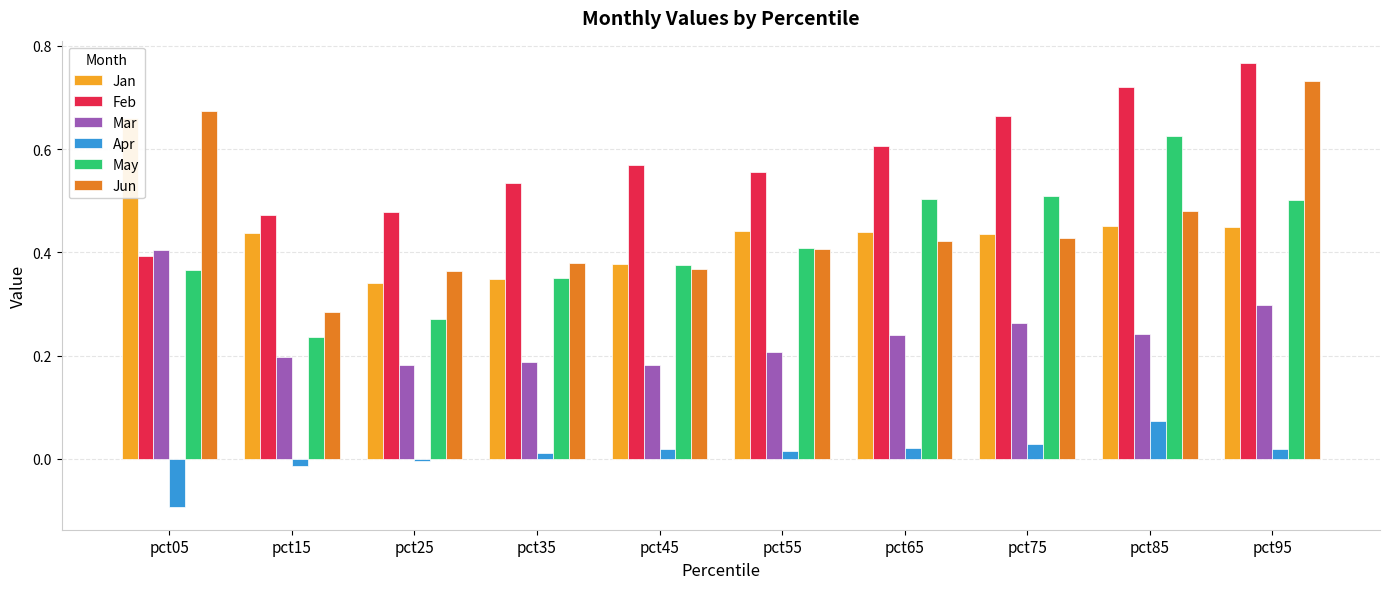

The value of Mar at pct45 is 0.3. True or false?

False